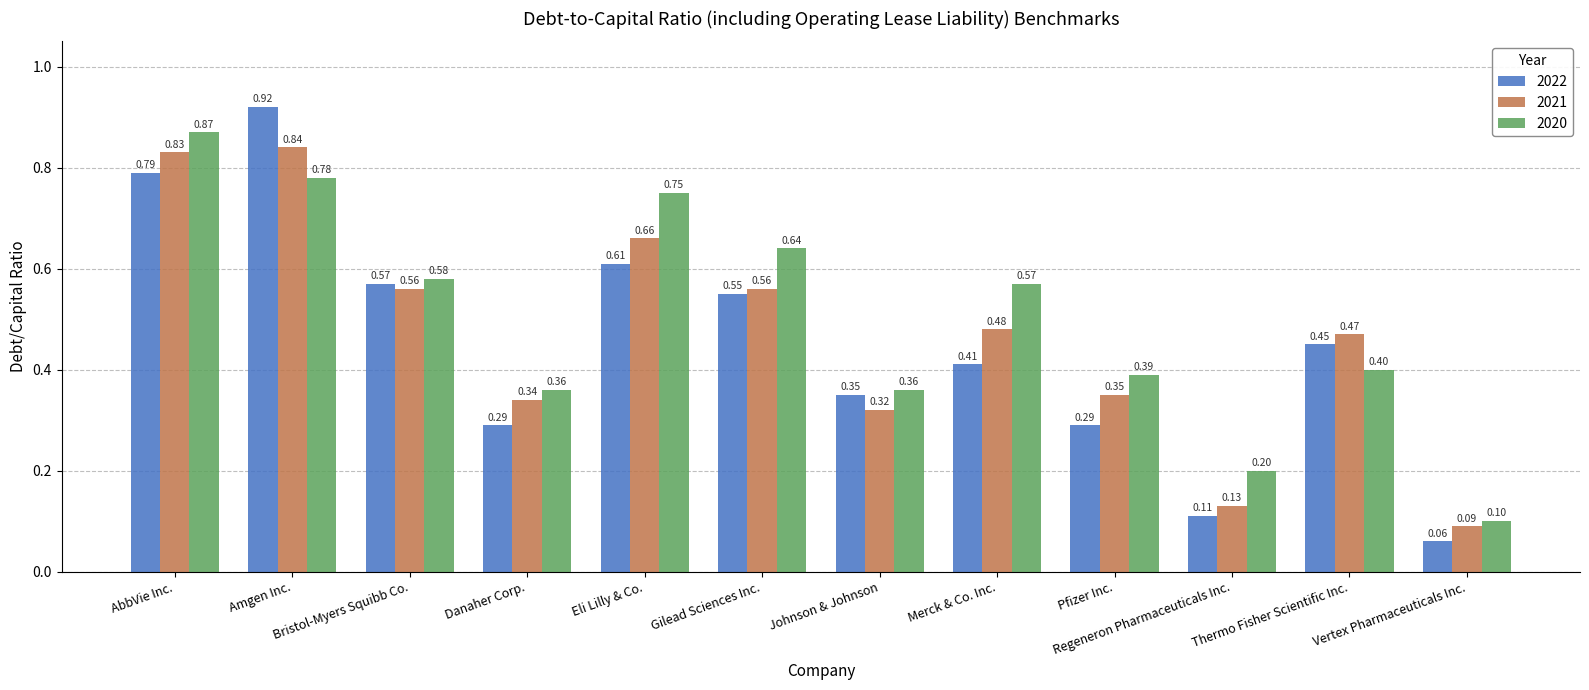

At which label does 2021 reach its minimum?

Vertex Pharmaceuticals Inc.